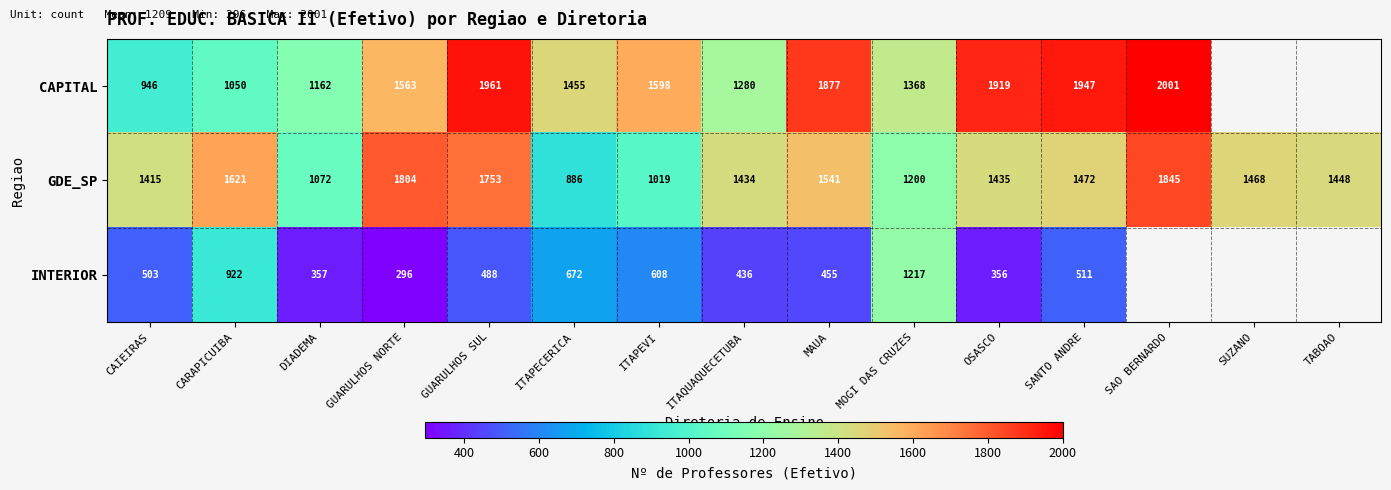

What is the lowest value of the GDE_SP series?

886